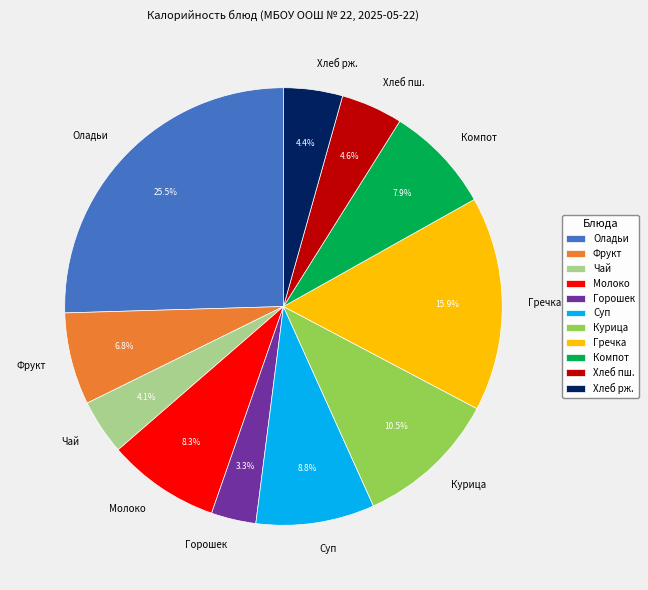

Does any single category account for the majority?

No